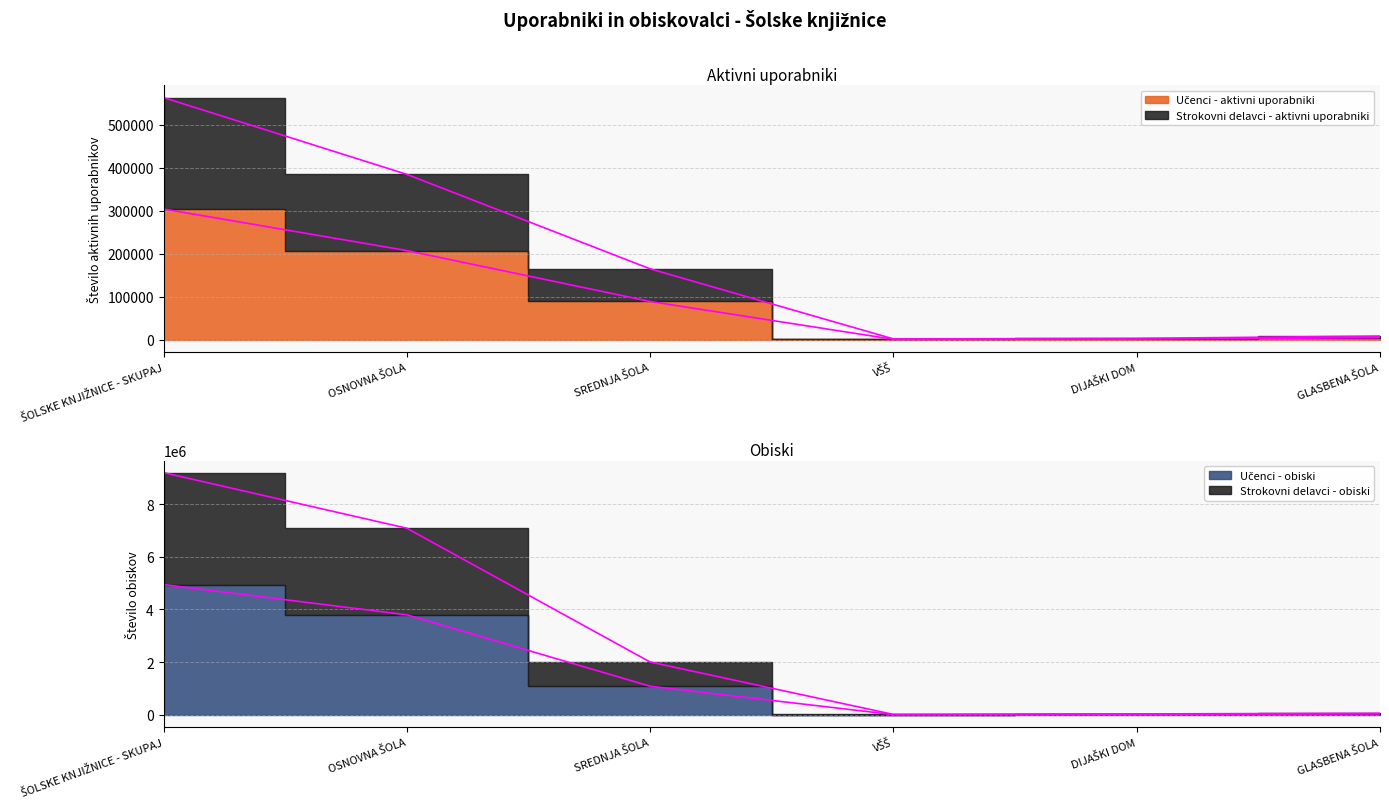

Where is the first local minimum for Učenci - obiski?

VŠŠ